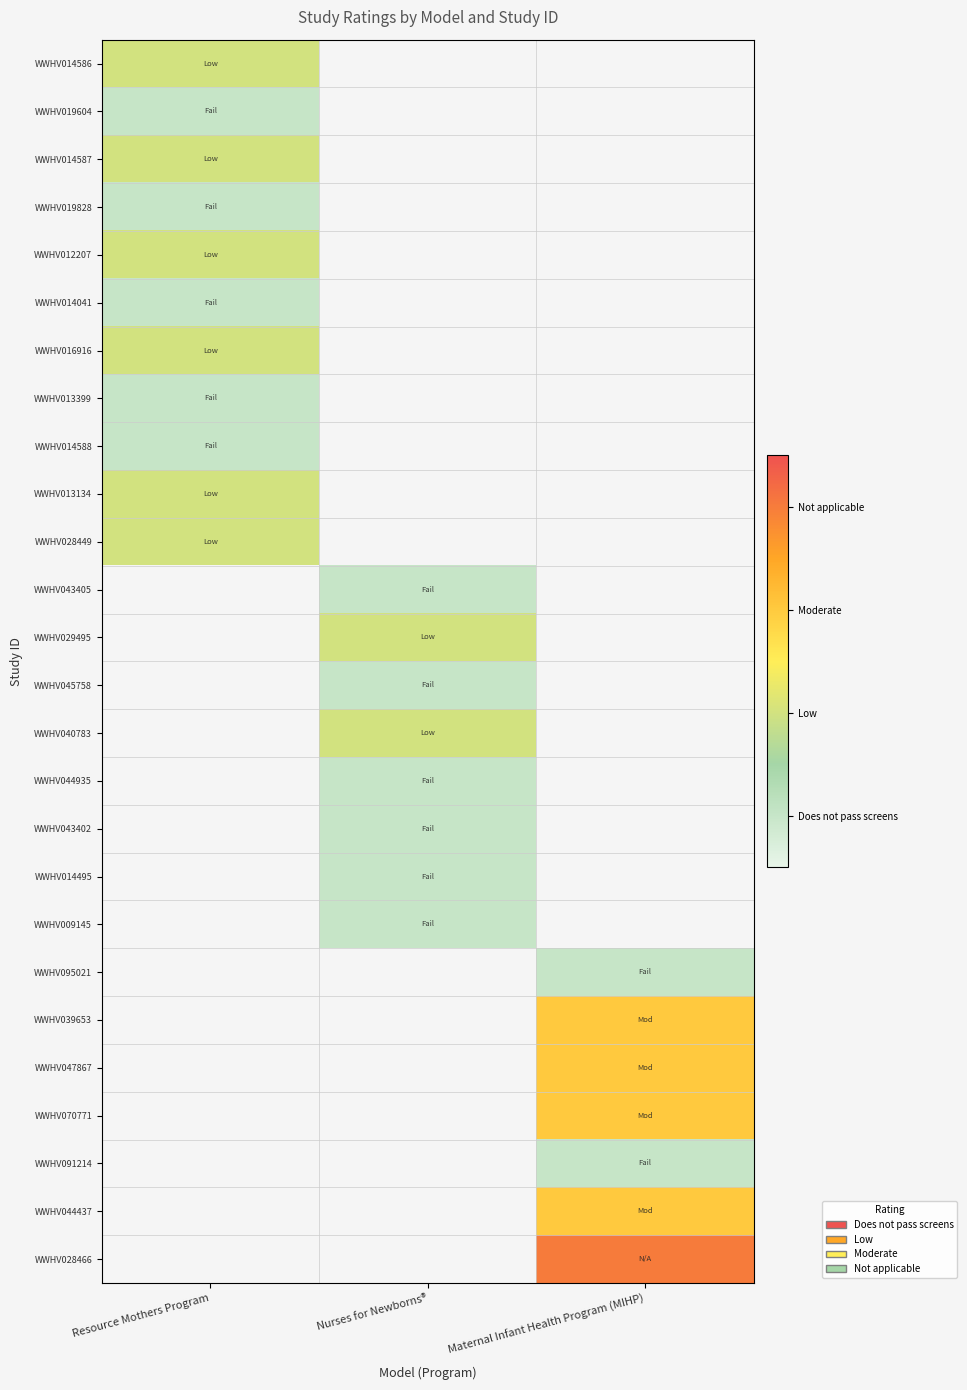

True or false: WWHV028466 has a value of 1.9 at Maternal Infant Health Program (MIHP).

False